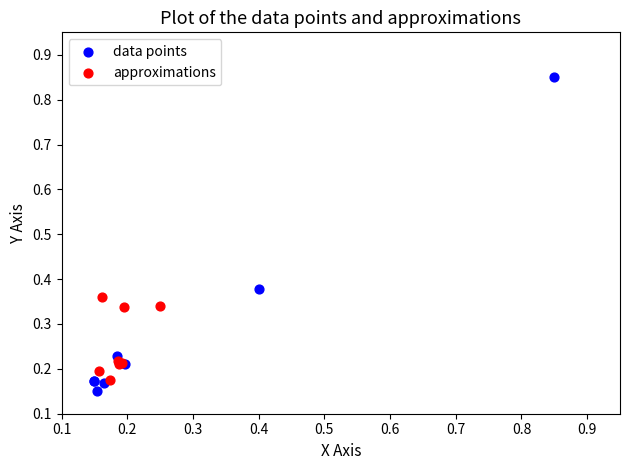

What are all the series names shown in the legend?

data points, approximations